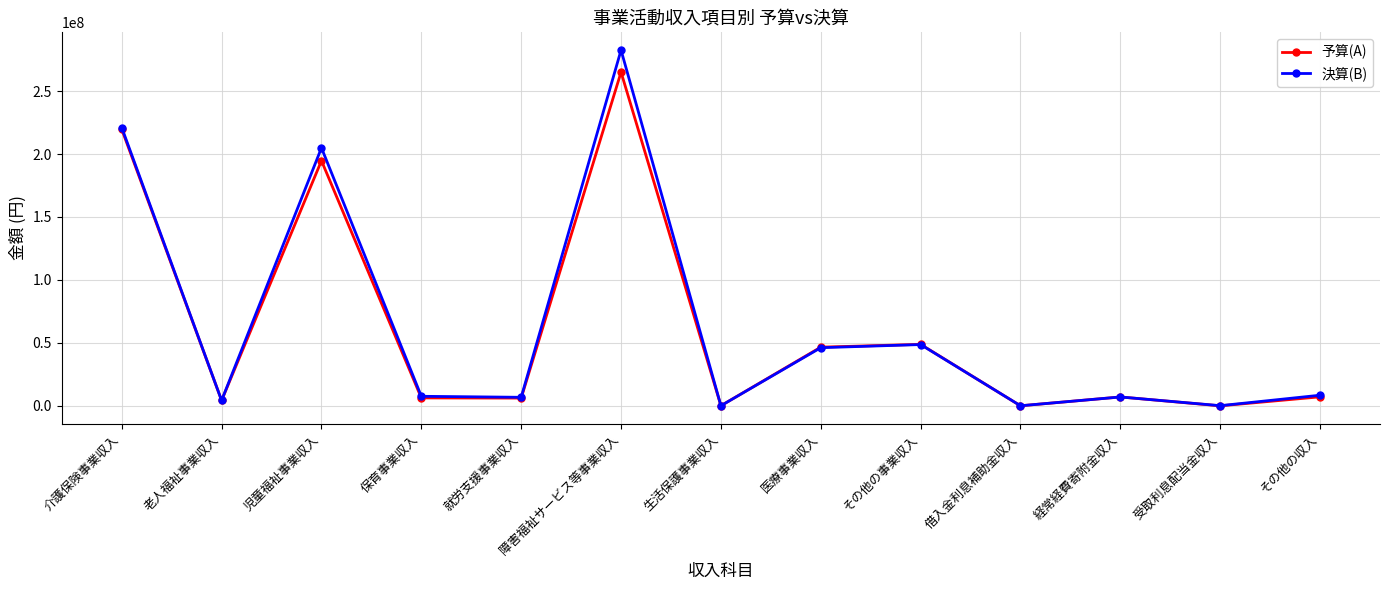

What position from the left is 生活保護事業収入?

7